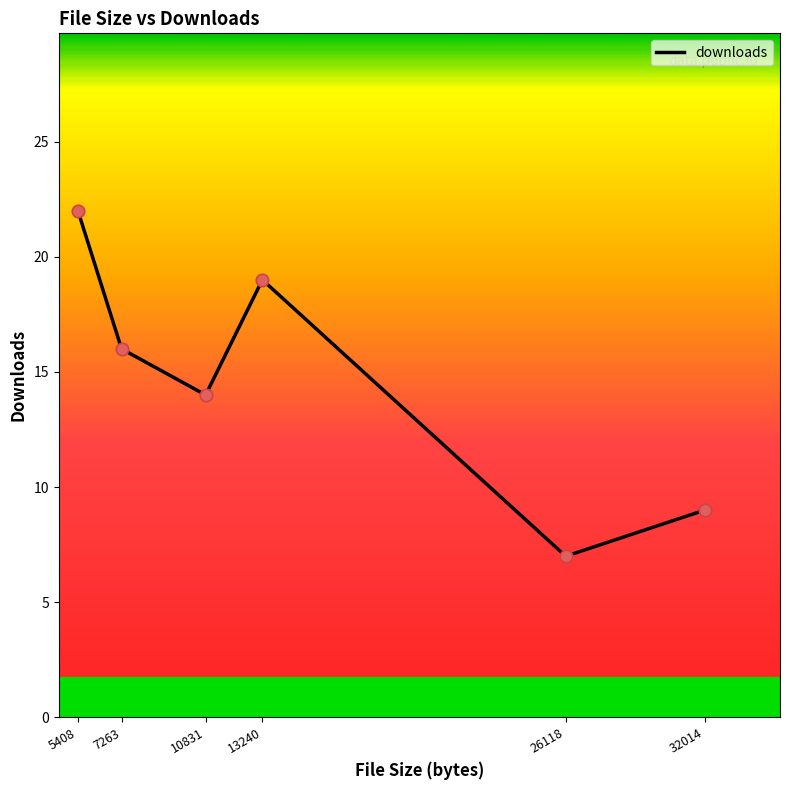

Which has a higher value, 10831 or 32014?

10831